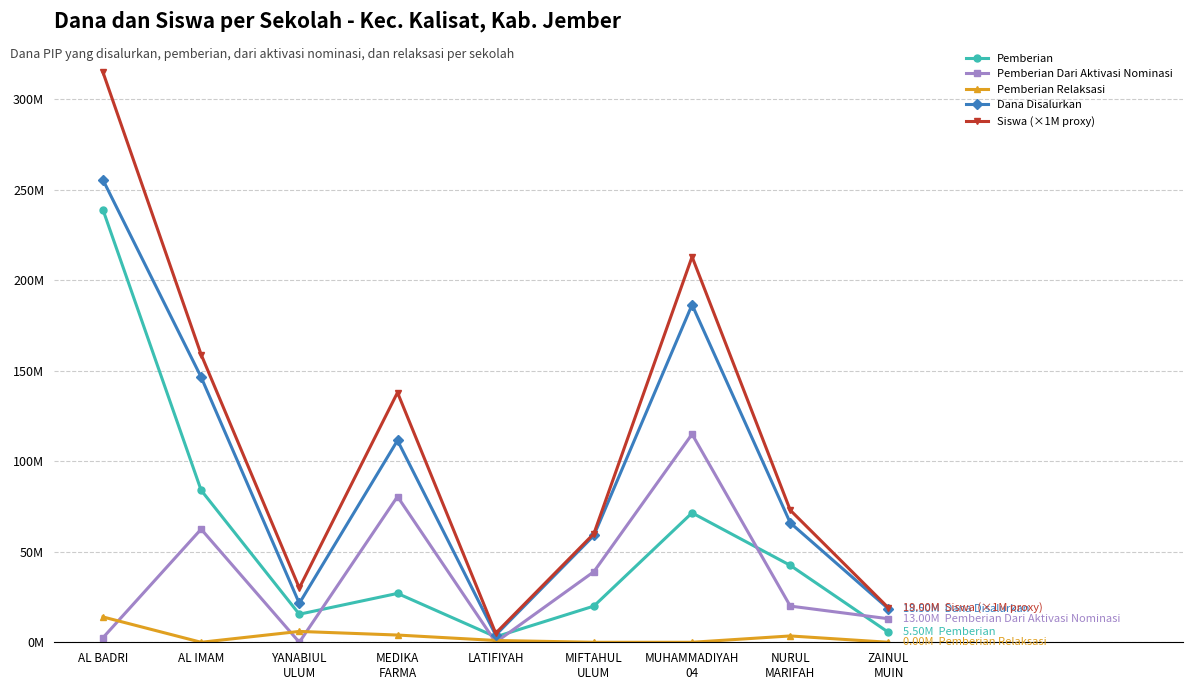

Is this an area chart (filled region under the line)?

No